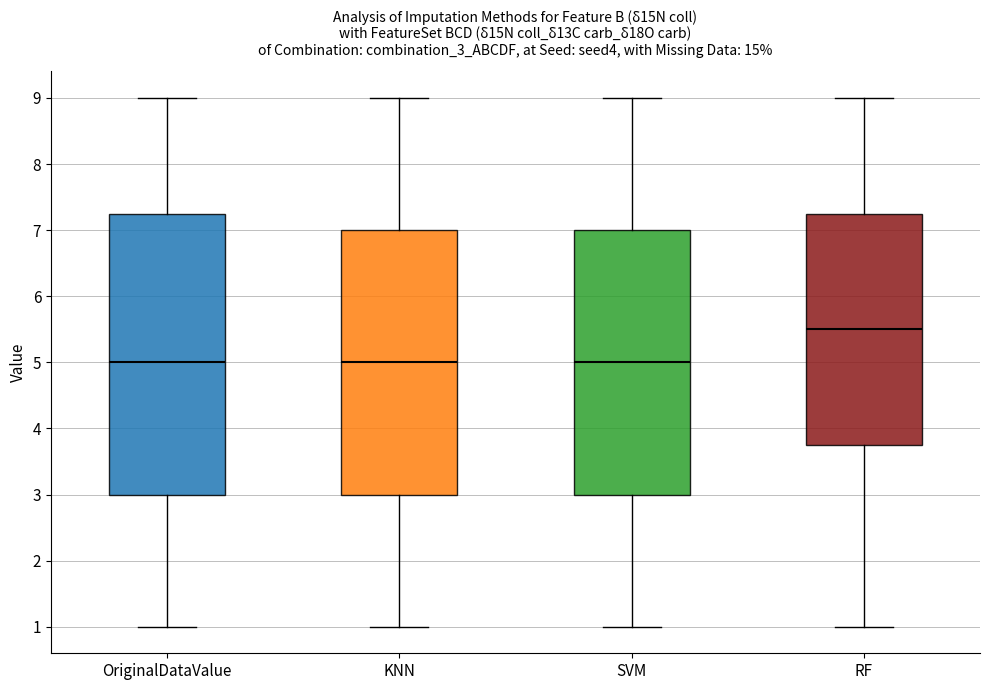

Where does the upper whisker of the box for KNN end on the y-axis? The values are not printed on the chart, so give them approximately, as read against the axis.

9.0